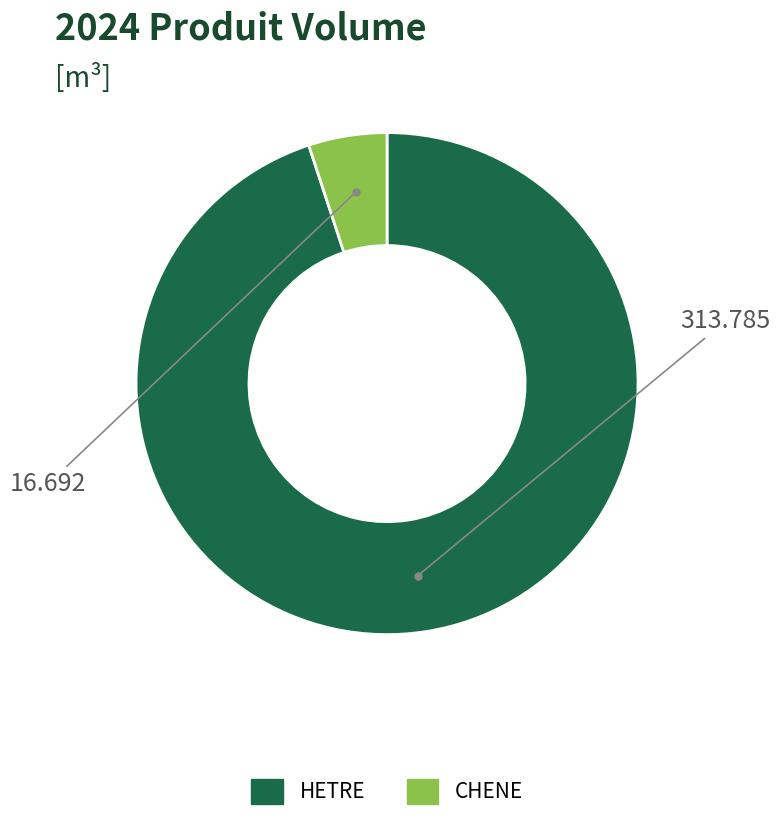

Which has a higher value, CHENE or HETRE?

HETRE